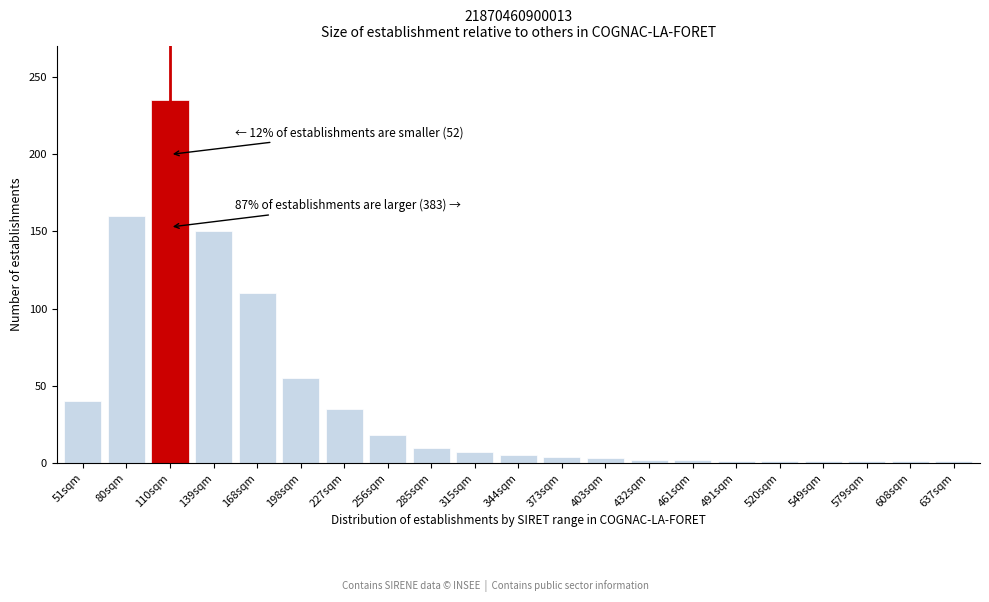

Where is the data nearest to the value 118?

168sqm